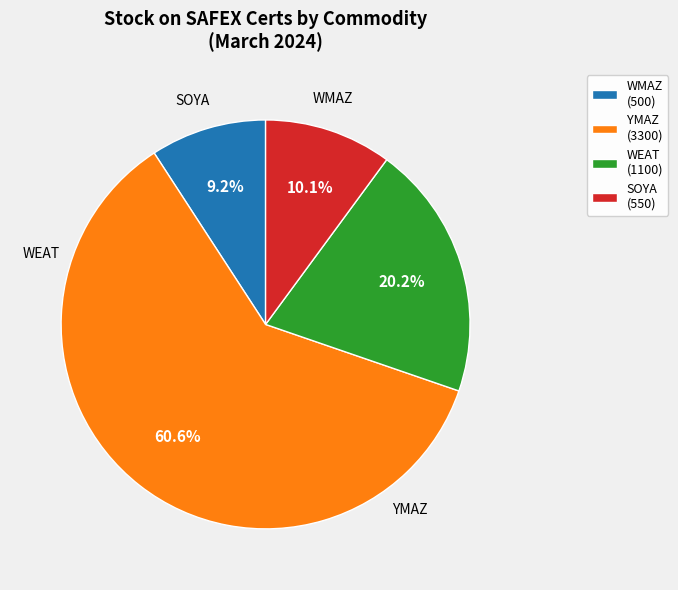

Which category accounts for the majority?

YMAZ (3300)